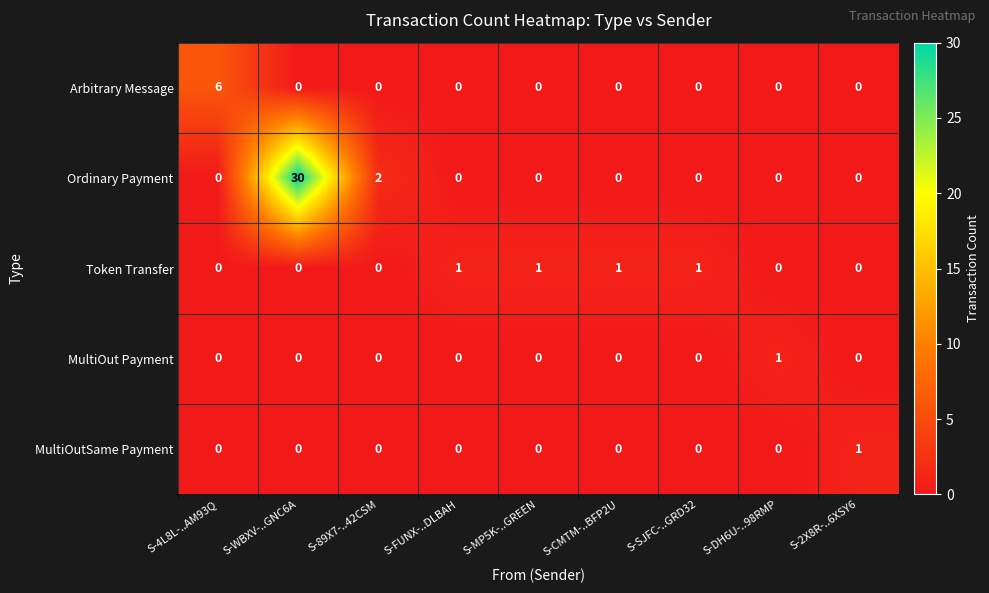

How many values in MultiOutSame Payment are above zero?

1